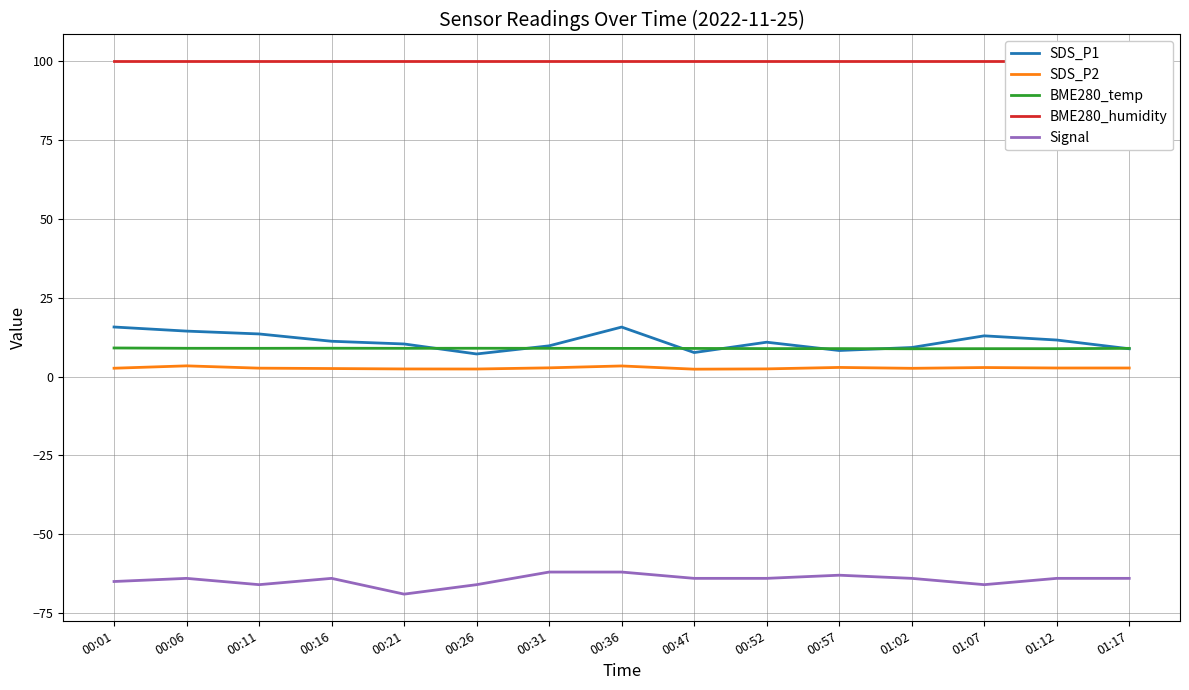

Reading left to right, transcribe all the data shown in this chart.

SDS_P1: 00:01=15.7	00:06=14.4	00:11=13.5	00:16=11.2	00:21=10.3	00:26=7.2	00:31=9.7	00:36=15.7	00:47=7.6	00:52=10.9	00:57=8.2	01:02=9.2	01:07=12.9	01:12=11.6	01:17=8.8
SDS_P2: 00:01=2.6	00:06=3.4	00:11=2.6	00:16=2.5	00:21=2.4	00:26=2.4	00:31=2.8	00:36=3.4	00:47=2.3	00:52=2.4	00:57=2.9	01:02=2.6	01:07=2.9	01:12=2.7	01:17=2.7
BME280_temp: 00:01=9.1	00:06=8.9	00:11=8.9	00:16=9.0	00:21=8.9	00:26=9.0	00:31=8.9	00:36=8.9	00:47=8.9	00:52=8.8	00:57=8.8	01:02=8.8	01:07=8.8	01:12=8.8	01:17=8.9
BME280_humidity: 00:01=100.0	00:06=100.0	00:11=100.0	00:16=100.0	00:21=100.0	00:26=100.0	00:31=100.0	00:36=100.0	00:47=100.0	00:52=100.0	00:57=100.0	01:02=100.0	01:07=100.0	01:12=100.0	01:17=100.0
Signal: 00:01=-65.0	00:06=-64.0	00:11=-66.0	00:16=-64.0	00:21=-69.0	00:26=-66.0	00:31=-62.0	00:36=-62.0	00:47=-64.0	00:52=-64.0	00:57=-63.0	01:02=-64.0	01:07=-66.0	01:12=-64.0	01:17=-64.0